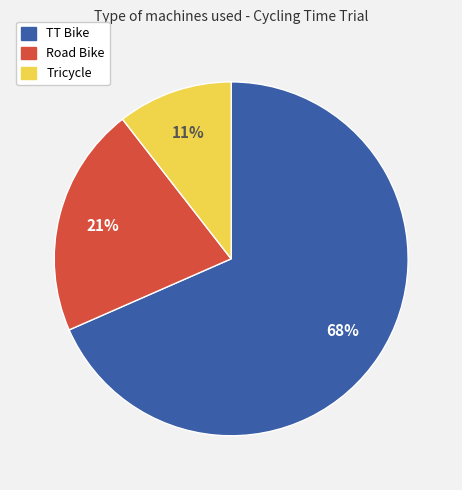

Combined, do TT Bike and Tricycle account for over 50%?

Yes